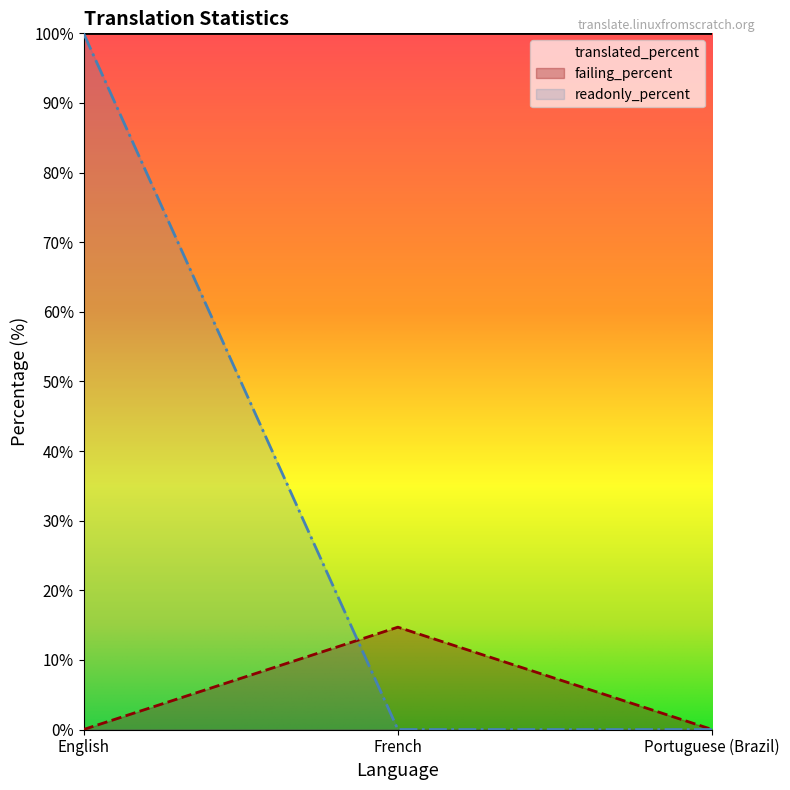

How many data points in failing_percent are above 0?

1